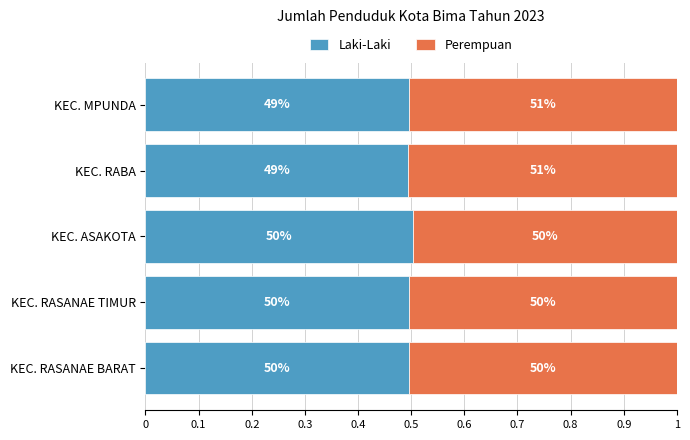

What are all the series names shown in the legend?

Laki-Laki, Perempuan